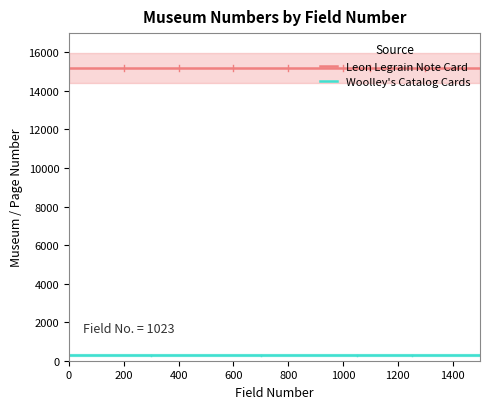

What is the value of the Leon Legrain Note Card point at the 2nd from the left?

15190